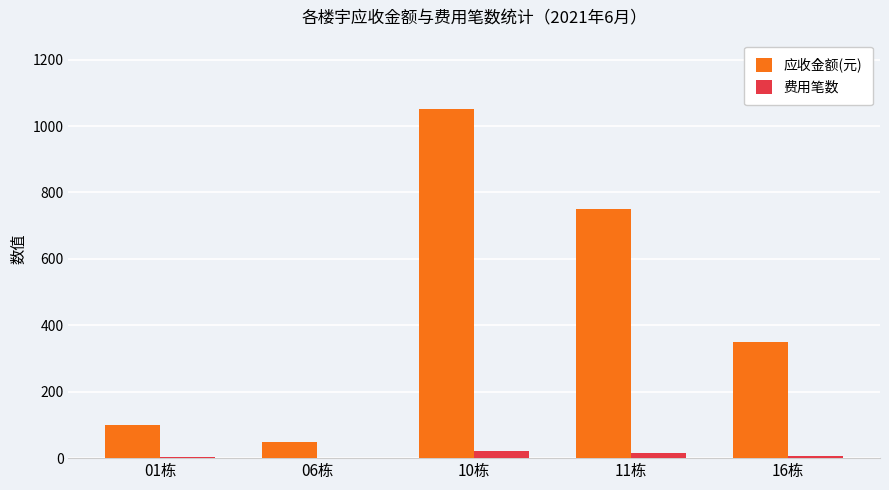

What is the maximum value for 应收金额(元)?

1050